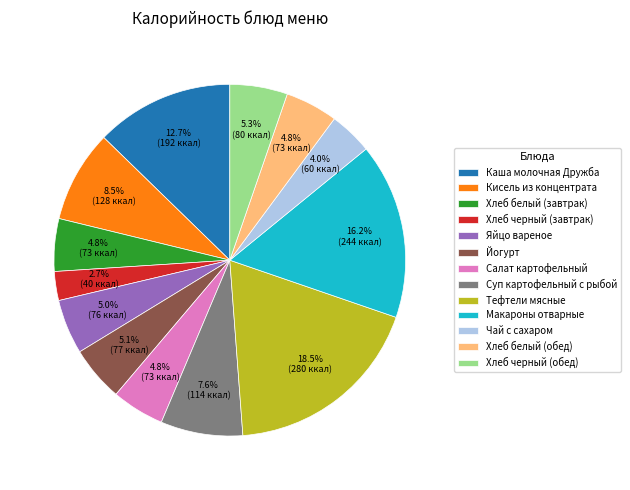

Which slice is the smallest?

Хлеб черный (завтрак)